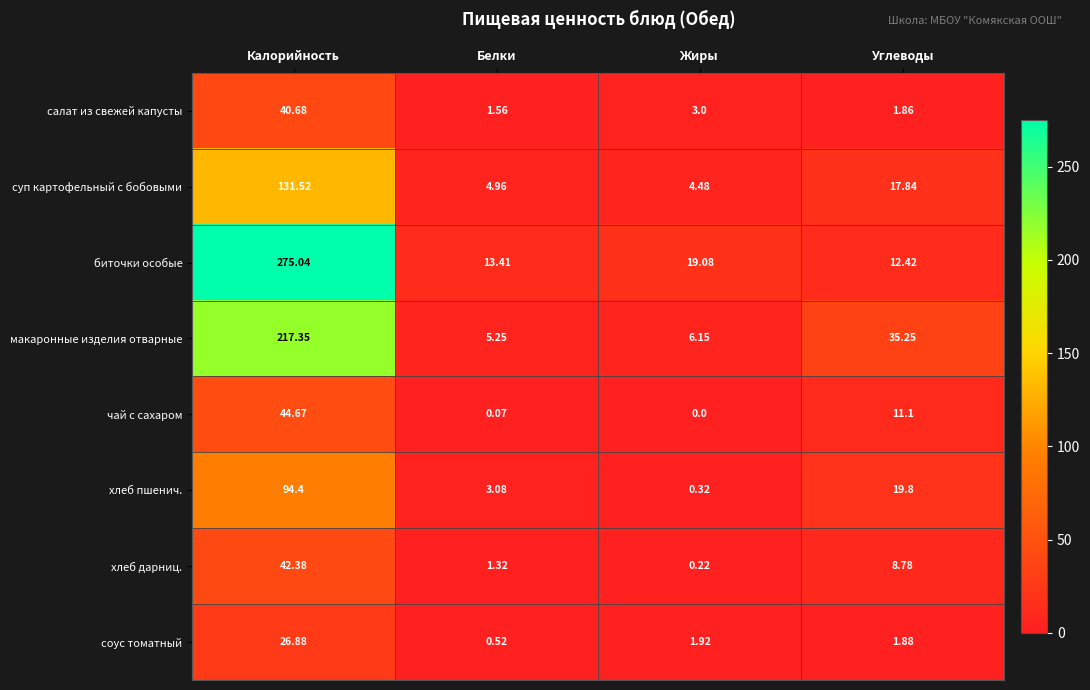

What is the total value across all series at Углеводы?

108.9